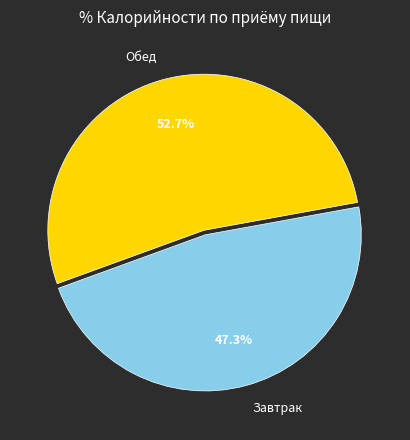

What is the smallest slice in the pie chart?

Завтрак